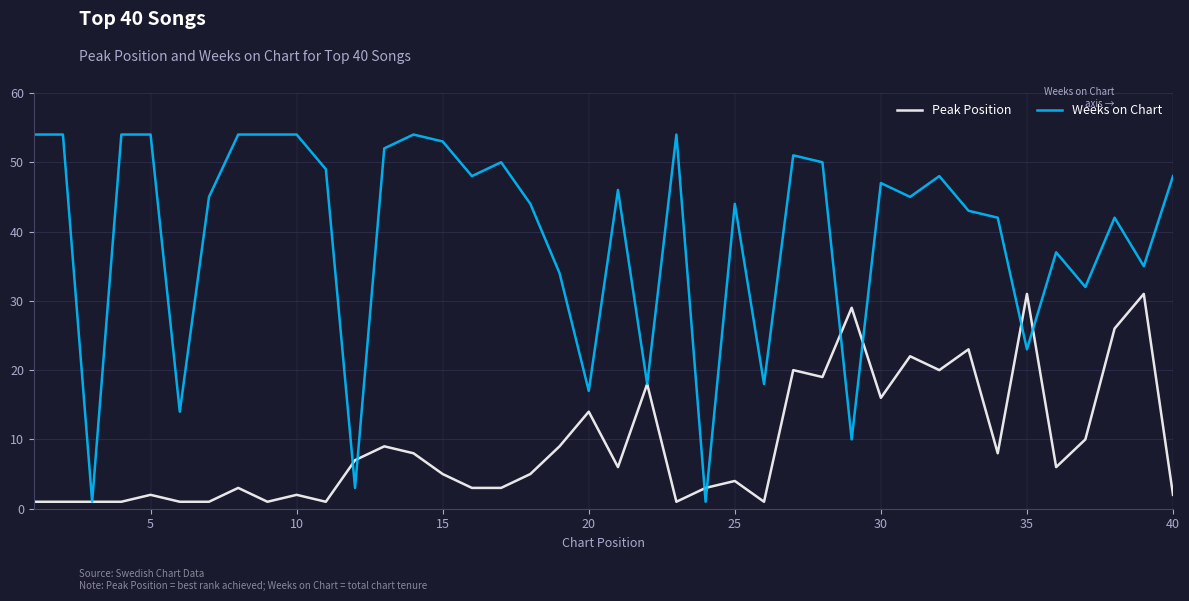

Which series has the largest range (max minus min)?

Weeks on Chart